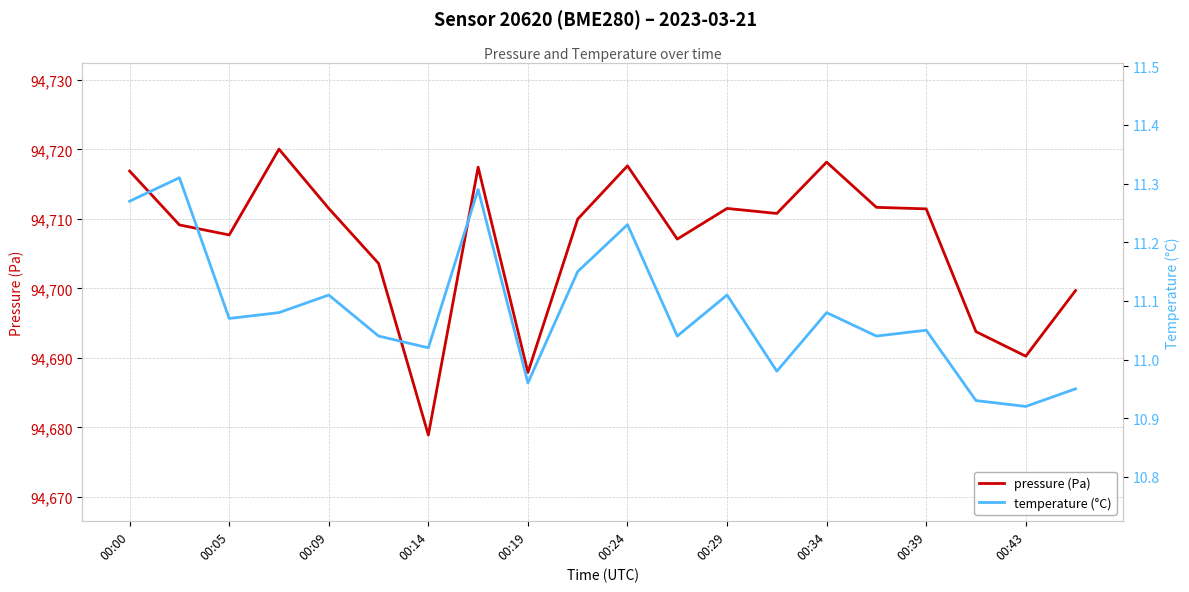

What is the highest value of the pressure (Pa) series?

94720.0